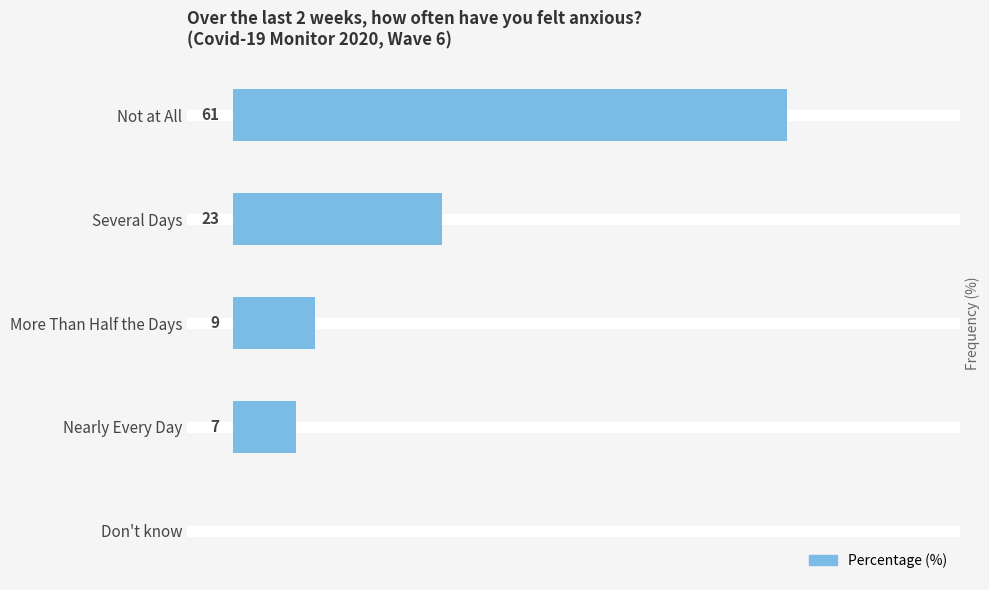

At which label is the value closest to 30?

Several Days